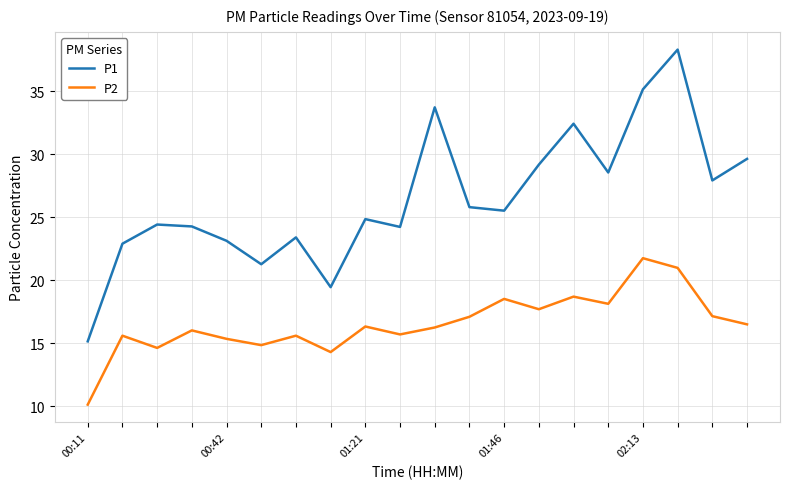

What is the lowest value of the P2 series?

10.1